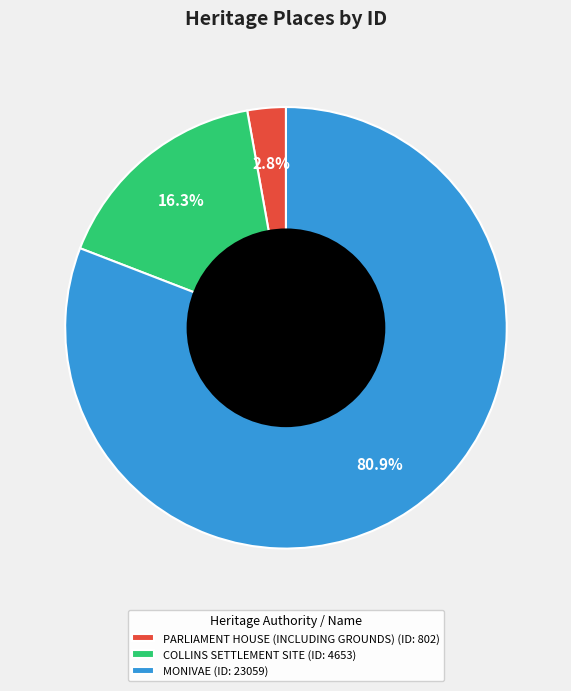

To the nearest percent, what is the combined percentage of COLLINS SETTLEMENT SITE and MONIVAE?

97%